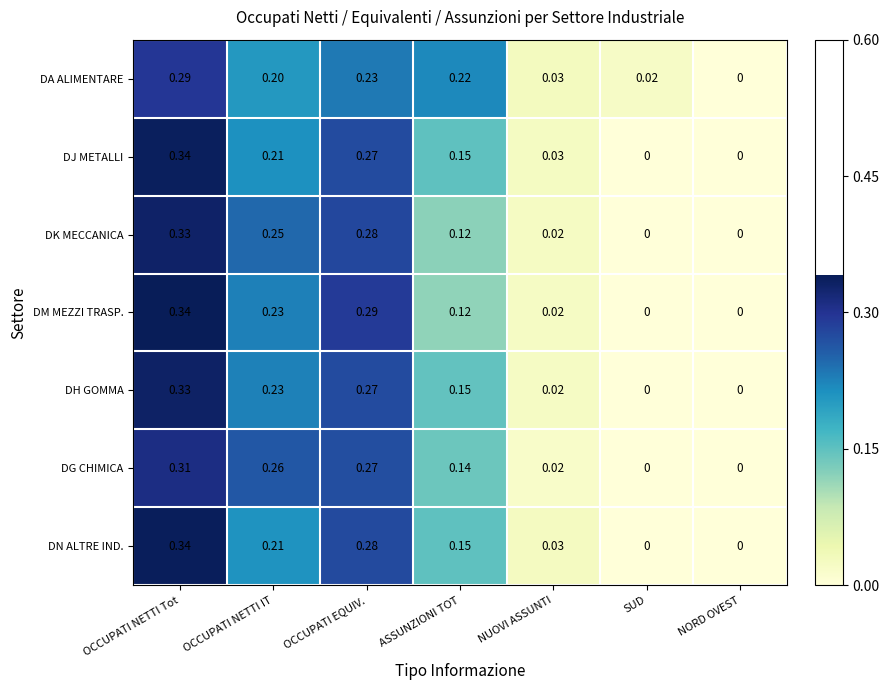

At which label does DA ALIMENTARE reach its peak?

OCCUPATI NETTI Tot